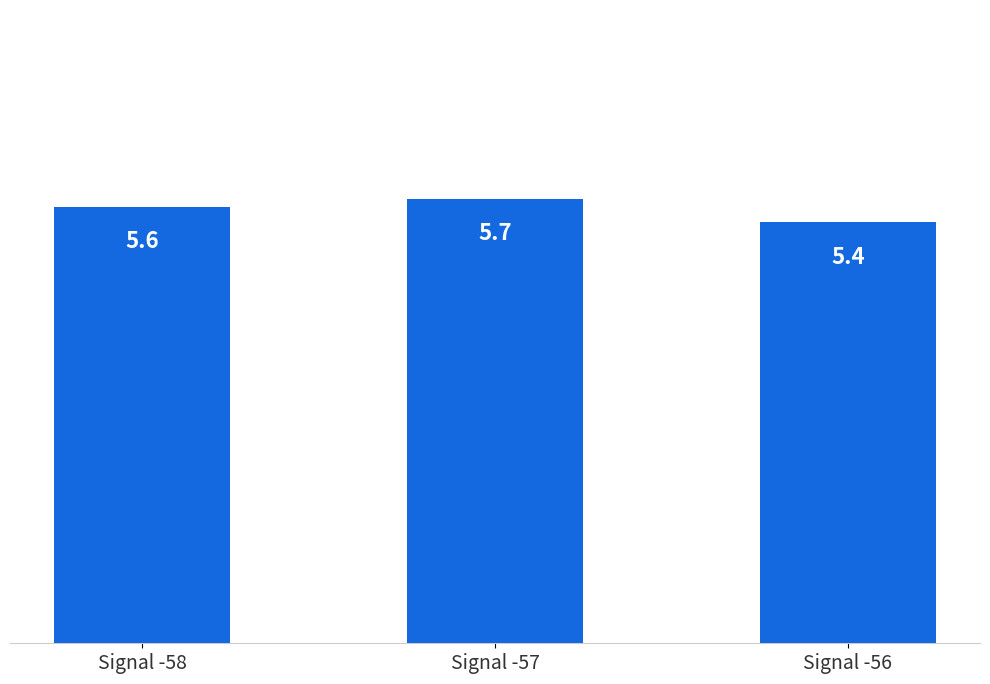

What is the change in value from Signal -58 to Signal -56?

-0.2